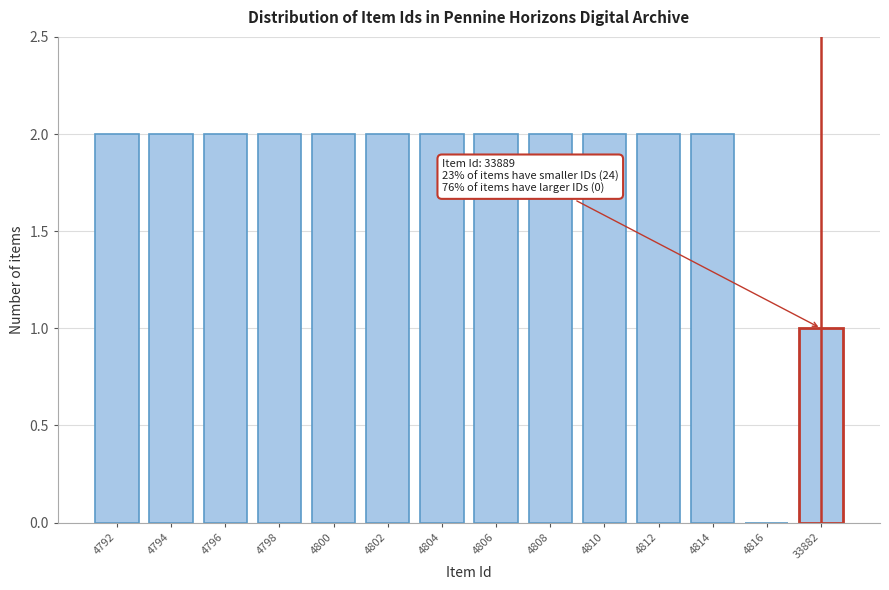

Reading left to right, extract all data points from this chart.

4792=2	4794=2	4796=2	4798=2	4800=2	4802=2	4804=2	4806=2	4808=2	4810=2	4812=2	4814=2	4816=0	33882=1